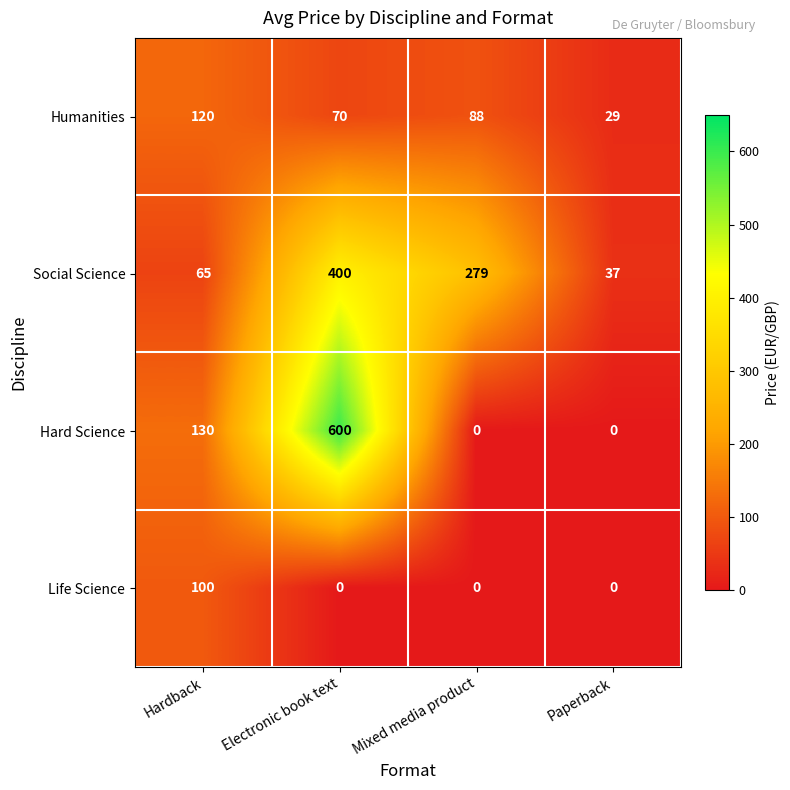

What is the difference between the maximum and minimum values in the Humanities series?

91